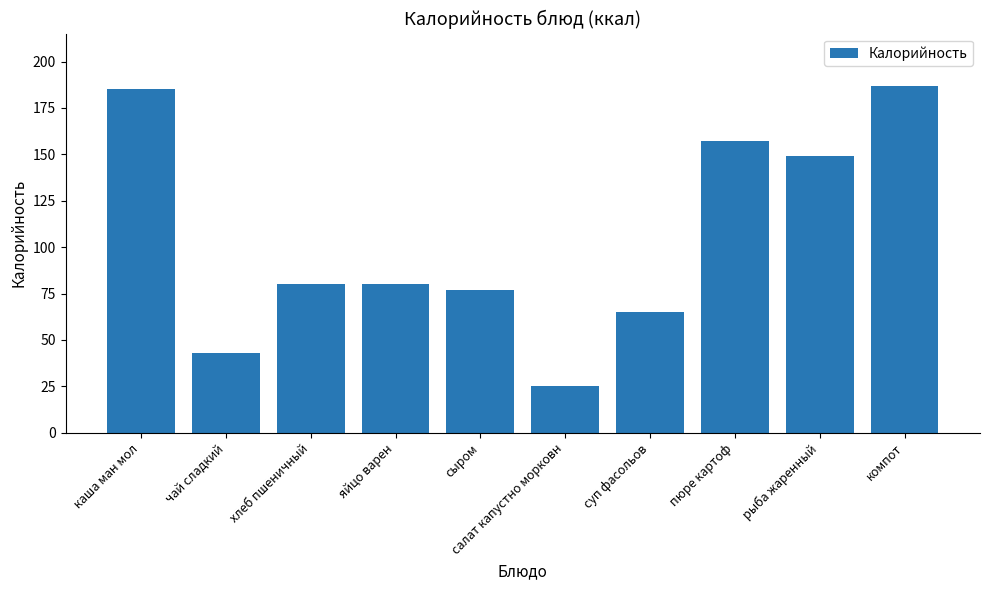

What is the minimum value shown in the chart?

25